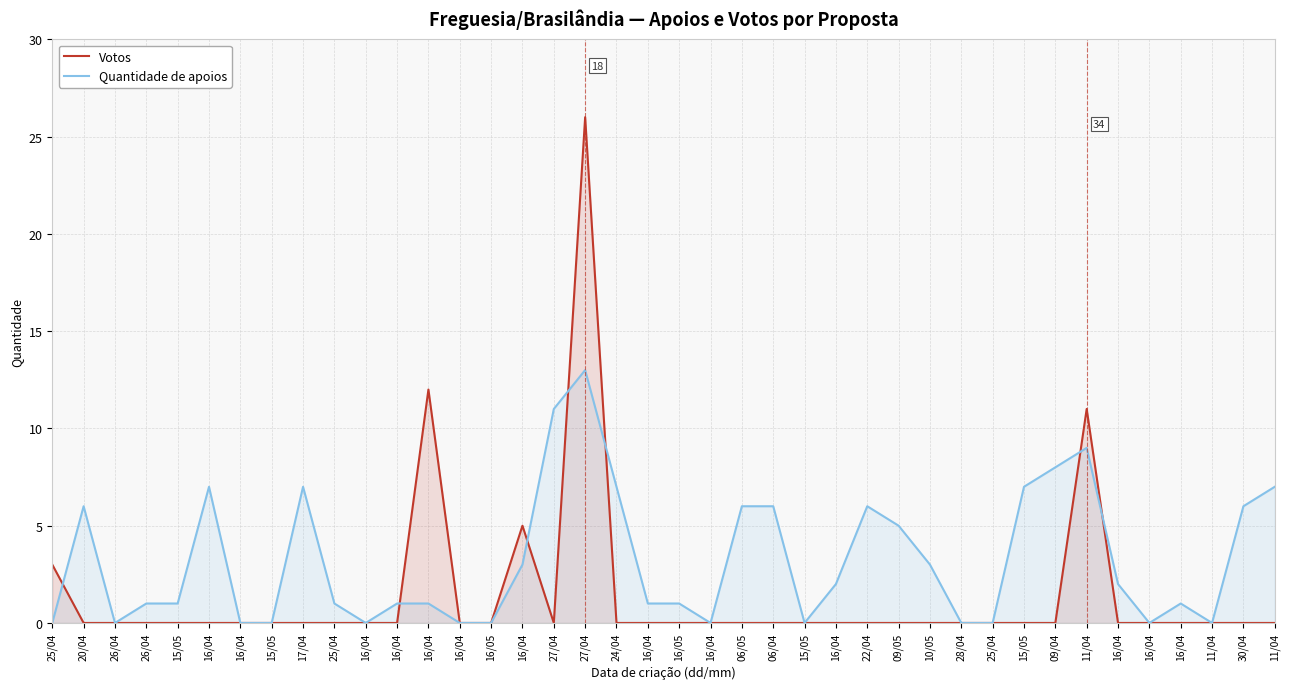

How many intersections are there between Votos and Quantidade de apoios?

7